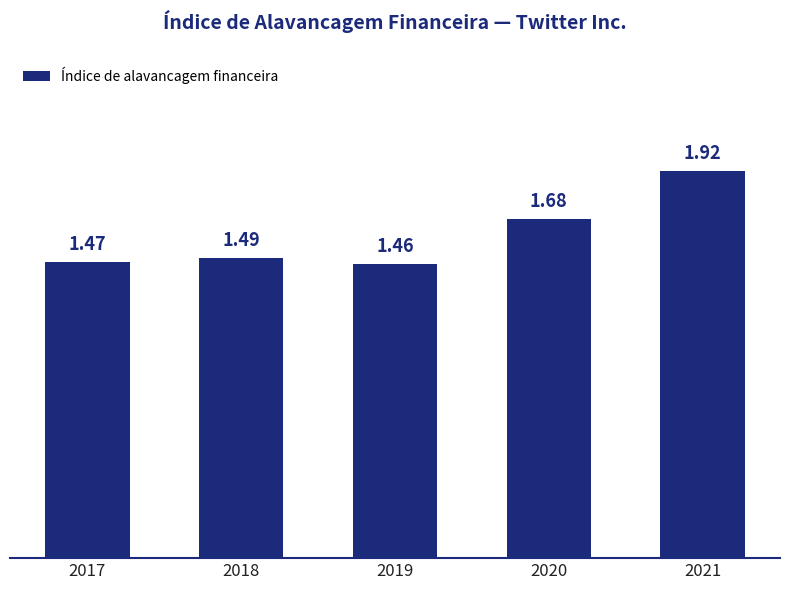

Is it true that the value at 2020 is 0.5?

False